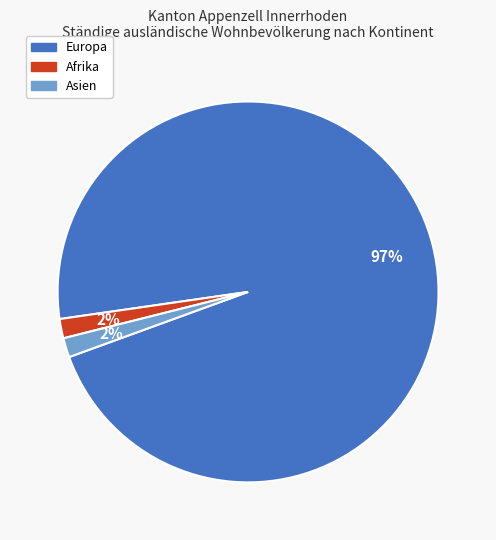

Does any single category account for the majority?

Yes